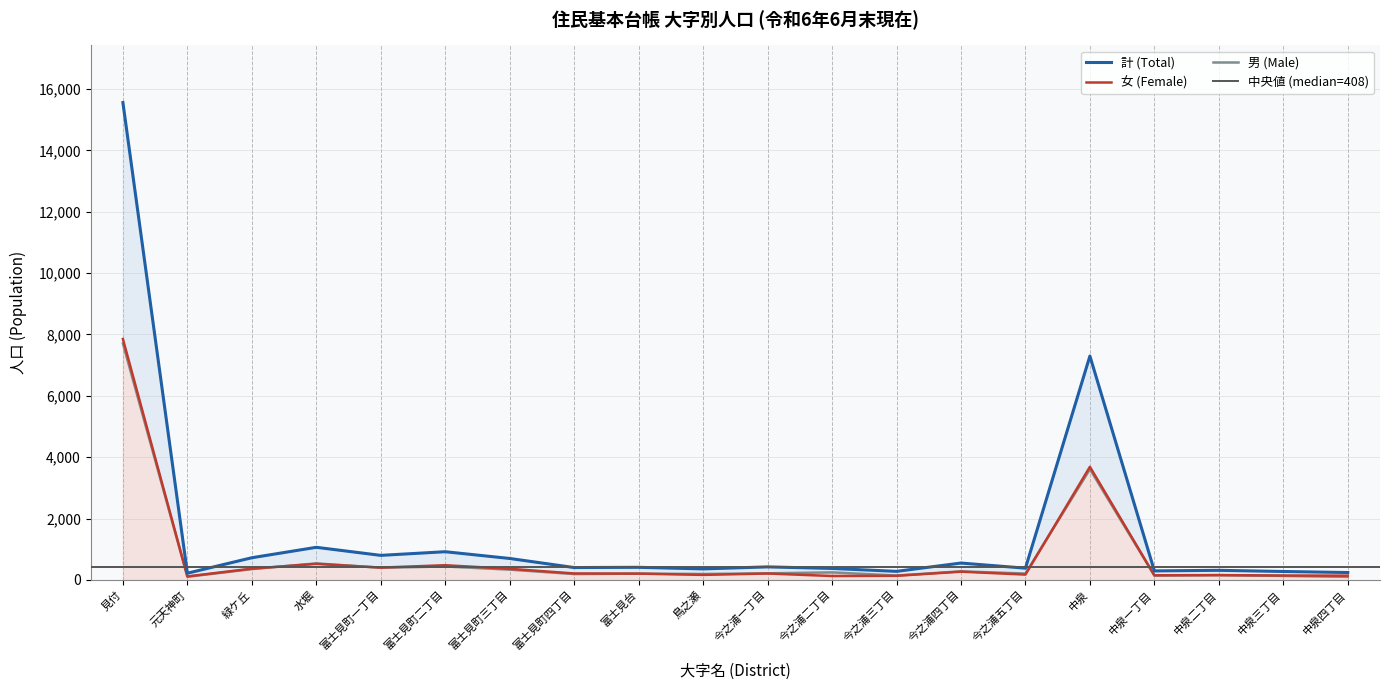

What position from the left is 中泉二丁目?

18